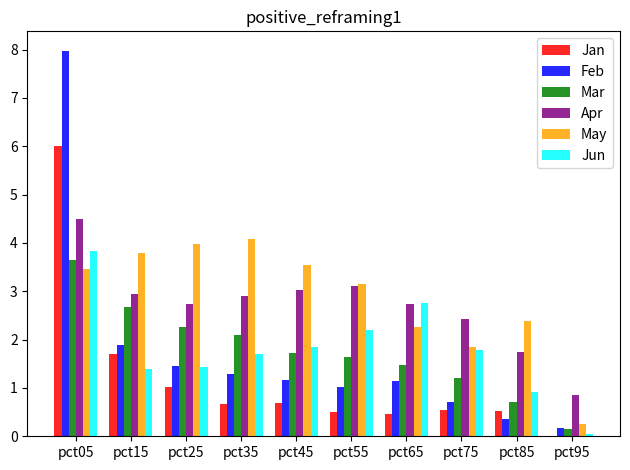

How many groups of bars are there?

10